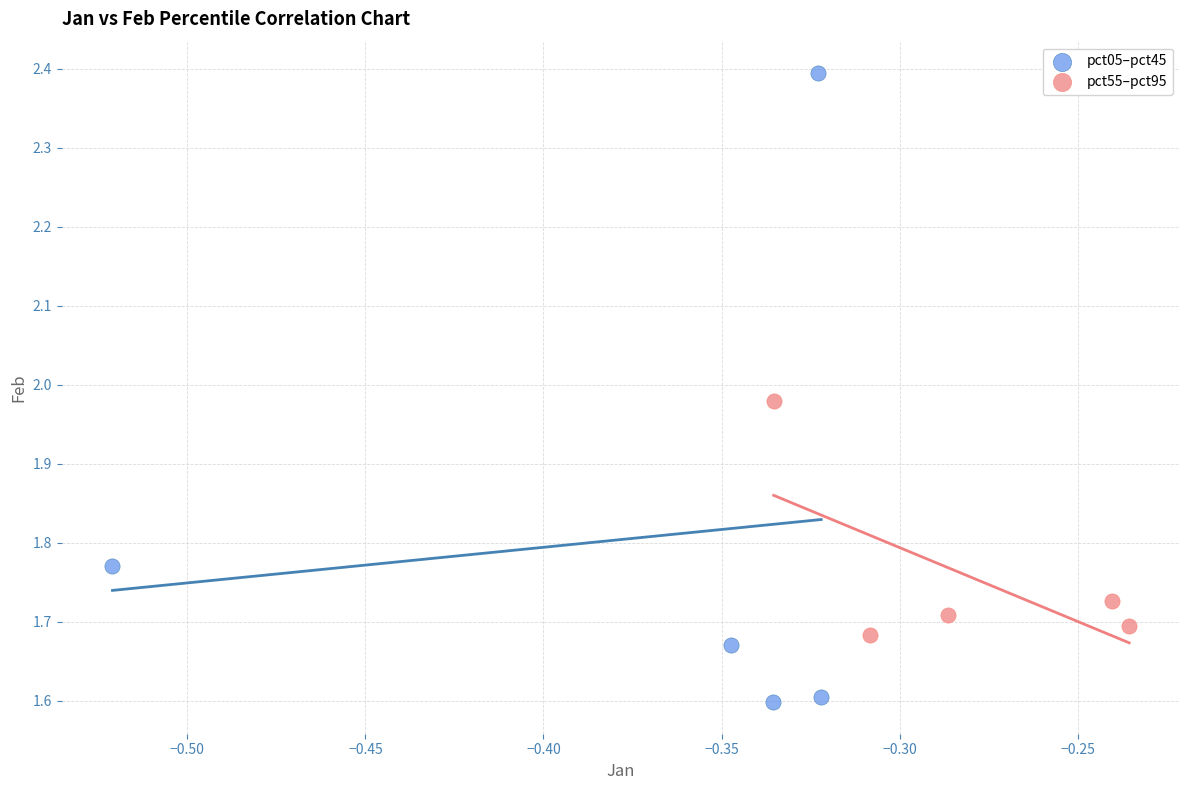

Which series has the largest Y range (max minus min)?

pct05–pct45